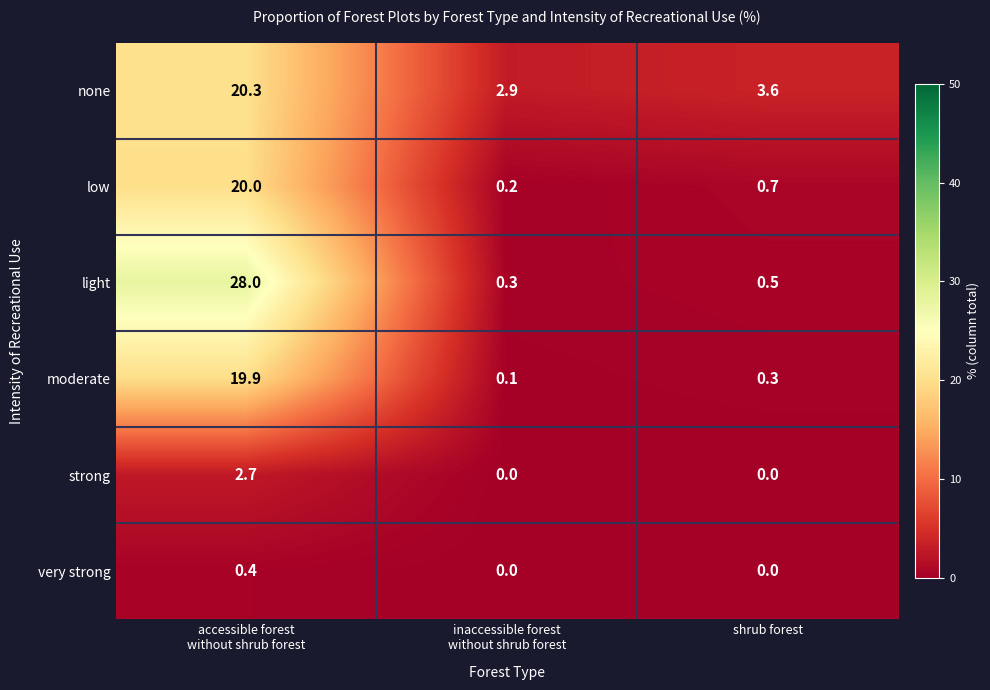

What is the sum of all very strong values?

0.4